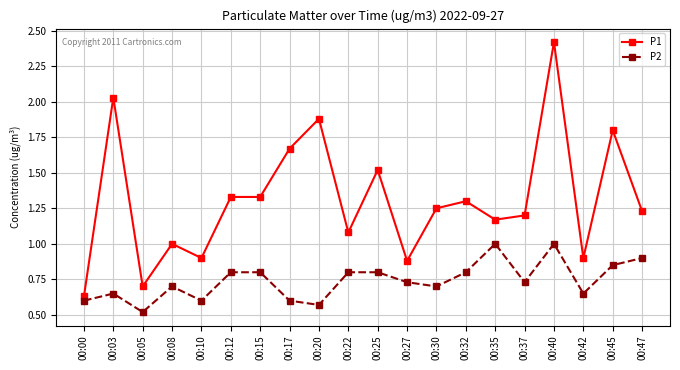

What is the difference between the highest and lowest values at 00:32?

0.5